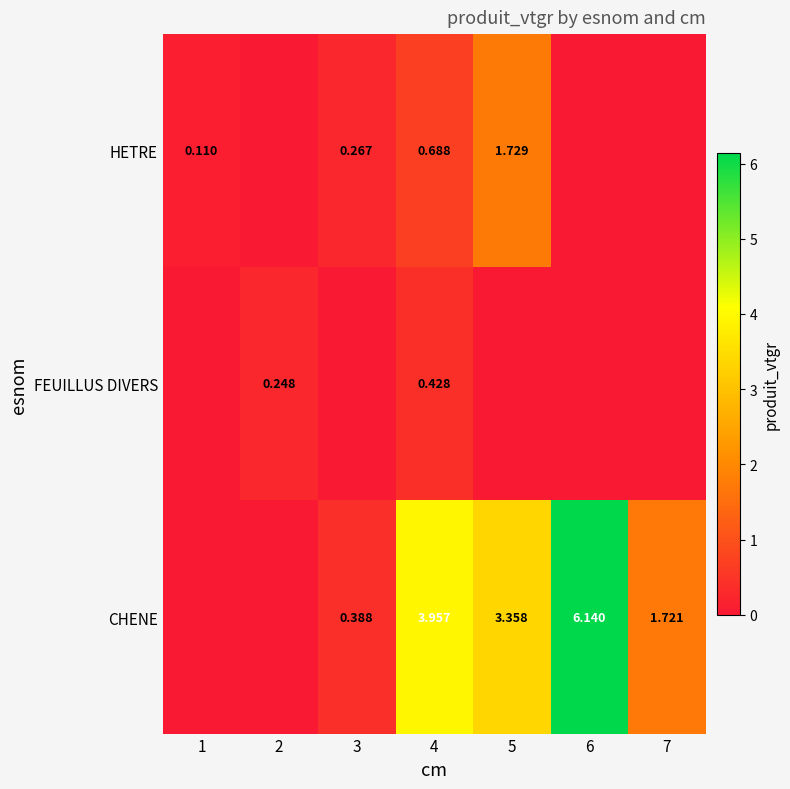

Between 5 and 7, which is larger?

5